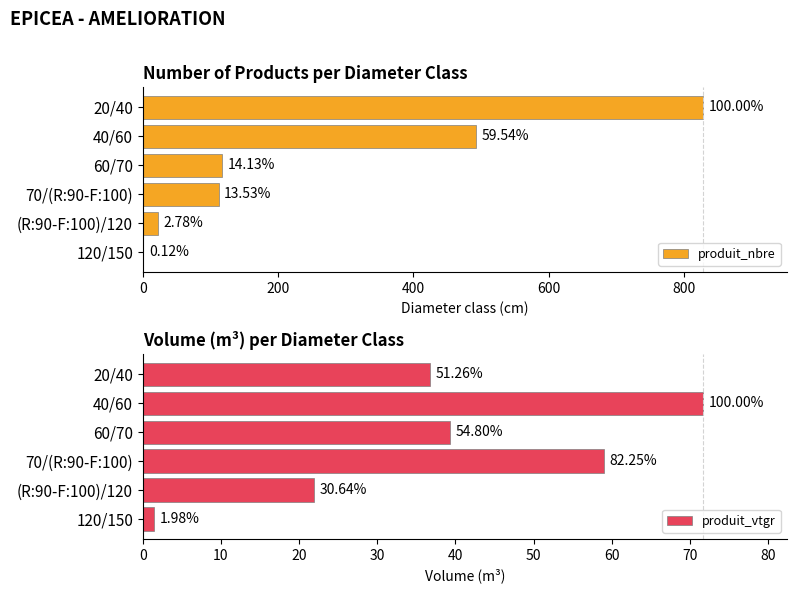

What is the maximum value shown in the chart?

828.0